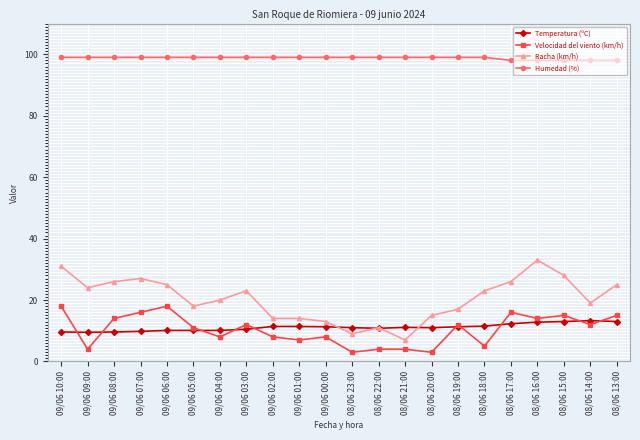

Does the chart display data point markers on the line(s)?

Yes